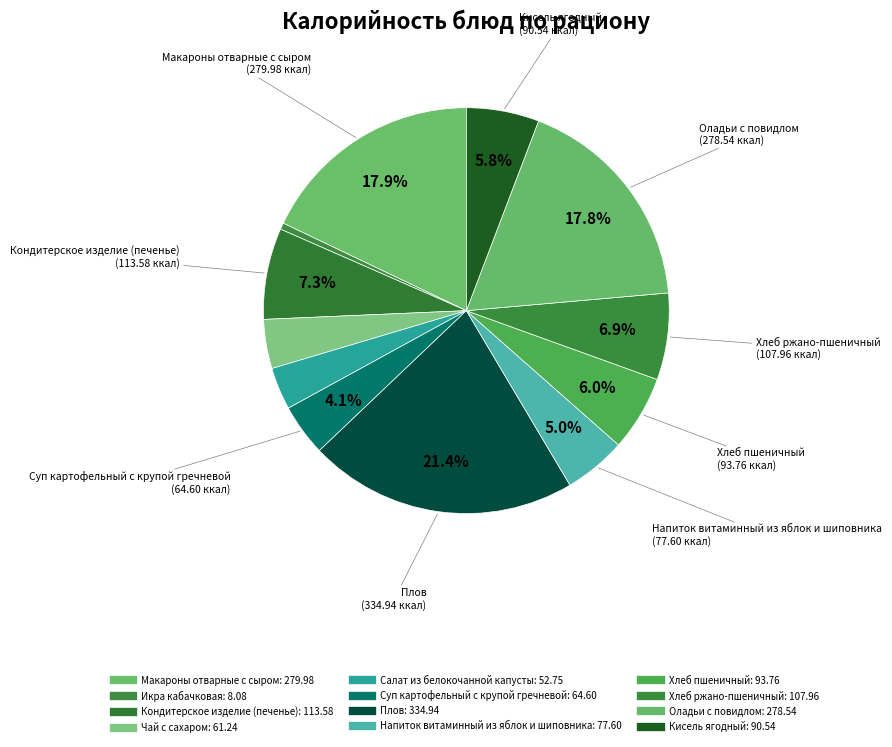

Is it true that Макароны отварные с сыром is 18% of the pie?

True